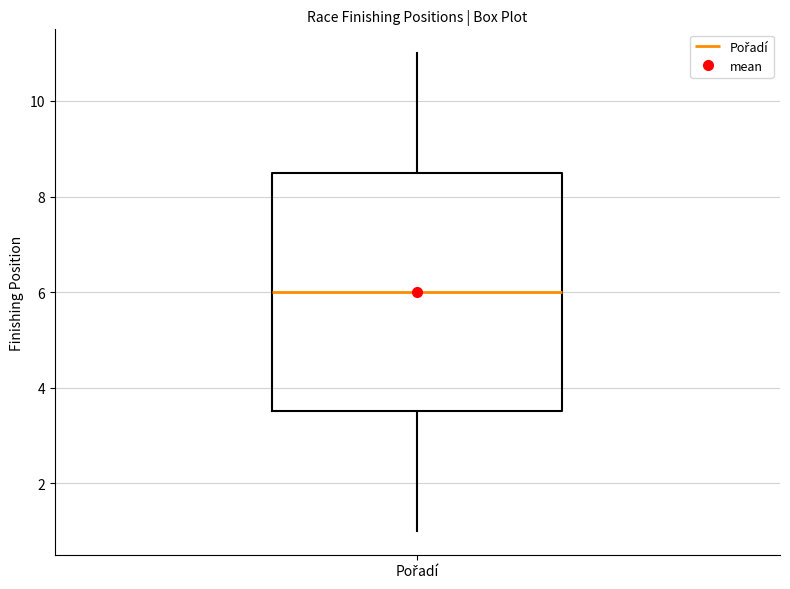

Transcribe this box plot: give where the median line is, the range the box spans, and where the two whiskers end, as read against the y-axis. The values are not printed on the chart, so give them approximately, as read against the axis.

median 6.0, box 3.6 to 8.6, whiskers 1.0 to 11.0